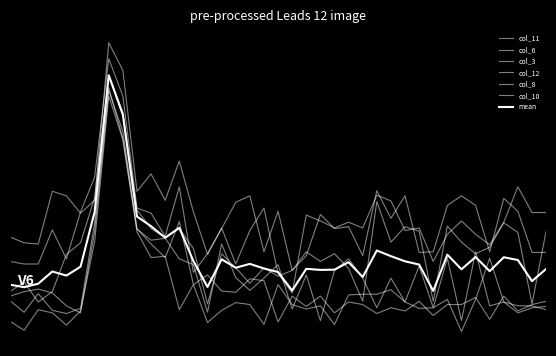

Which series has the widest spread of values?

col_12